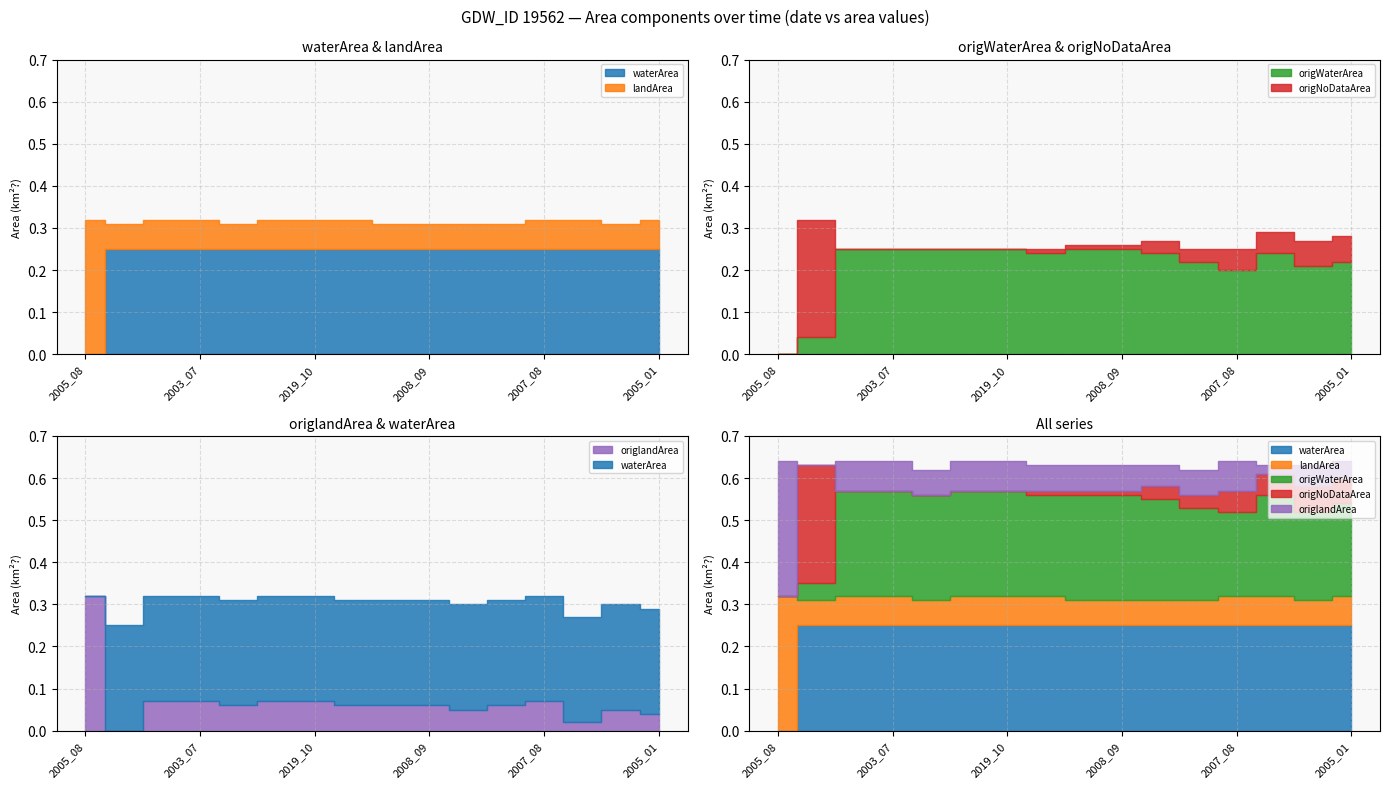

How many lines are shown in the chart?

5